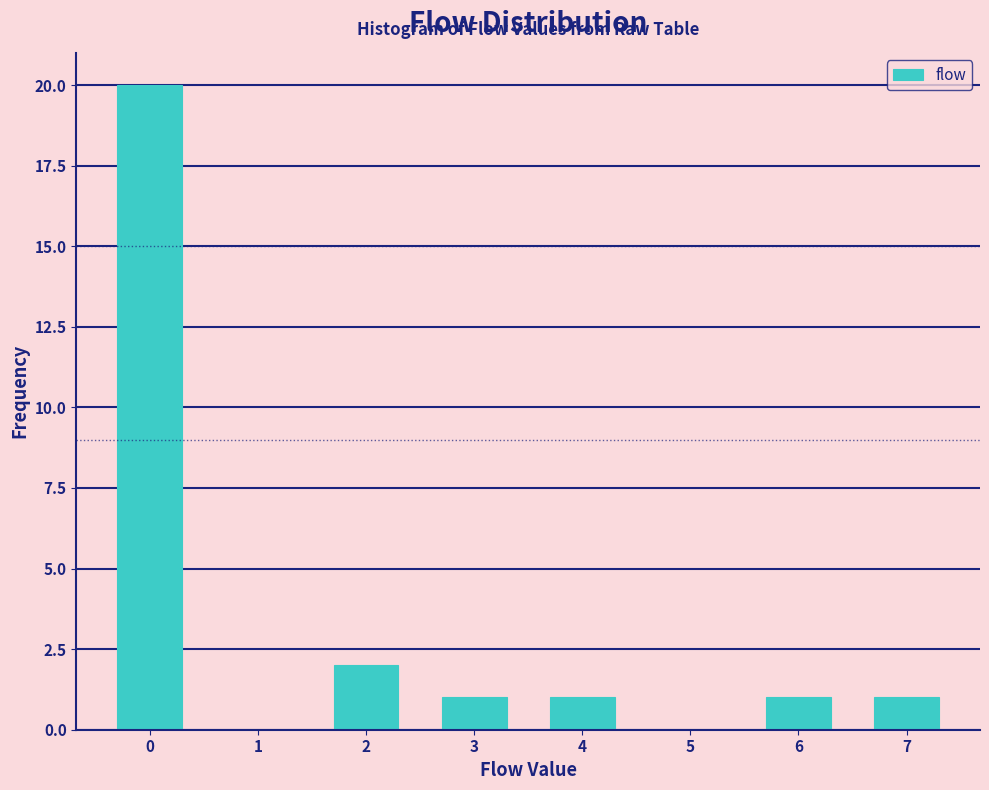

Reading left to right, list all the values displayed in this chart.

20	2	1	1	1	1